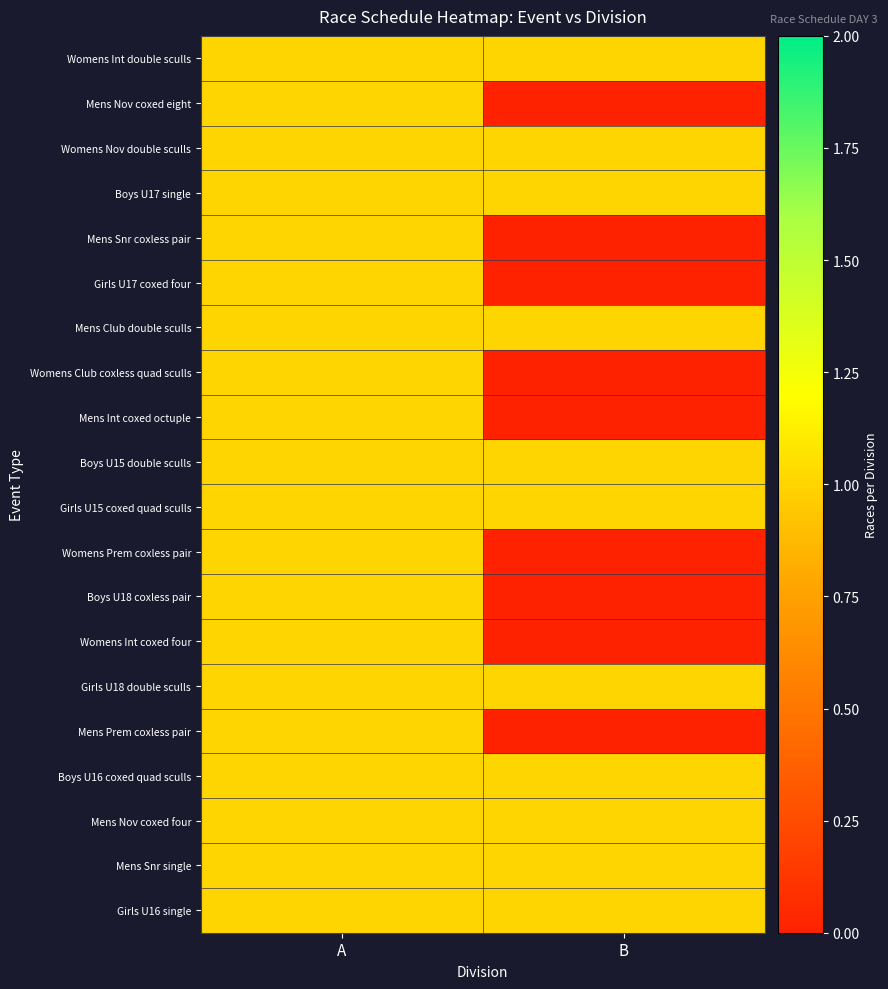

Which has a higher value, A or B?

A